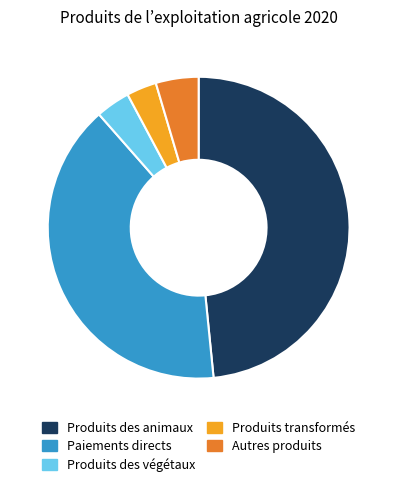

Does Autres produits represent more than half of the total?

No